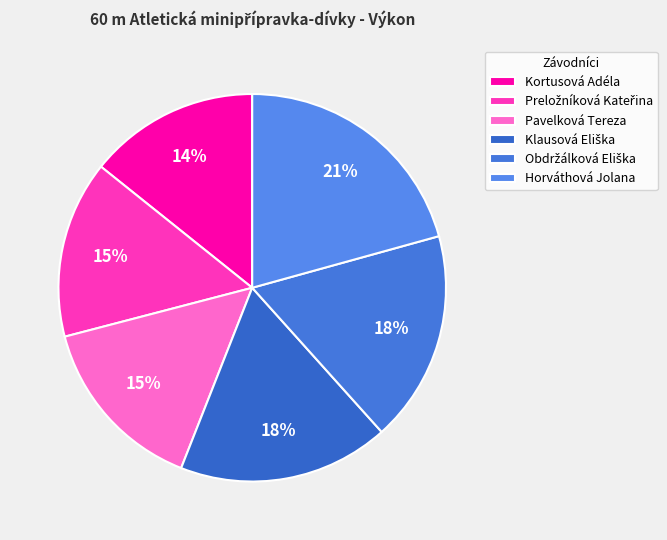

To the nearest percent, what is the combined percentage of Preložníková Kateřina and Kortusová Adéla?

29%